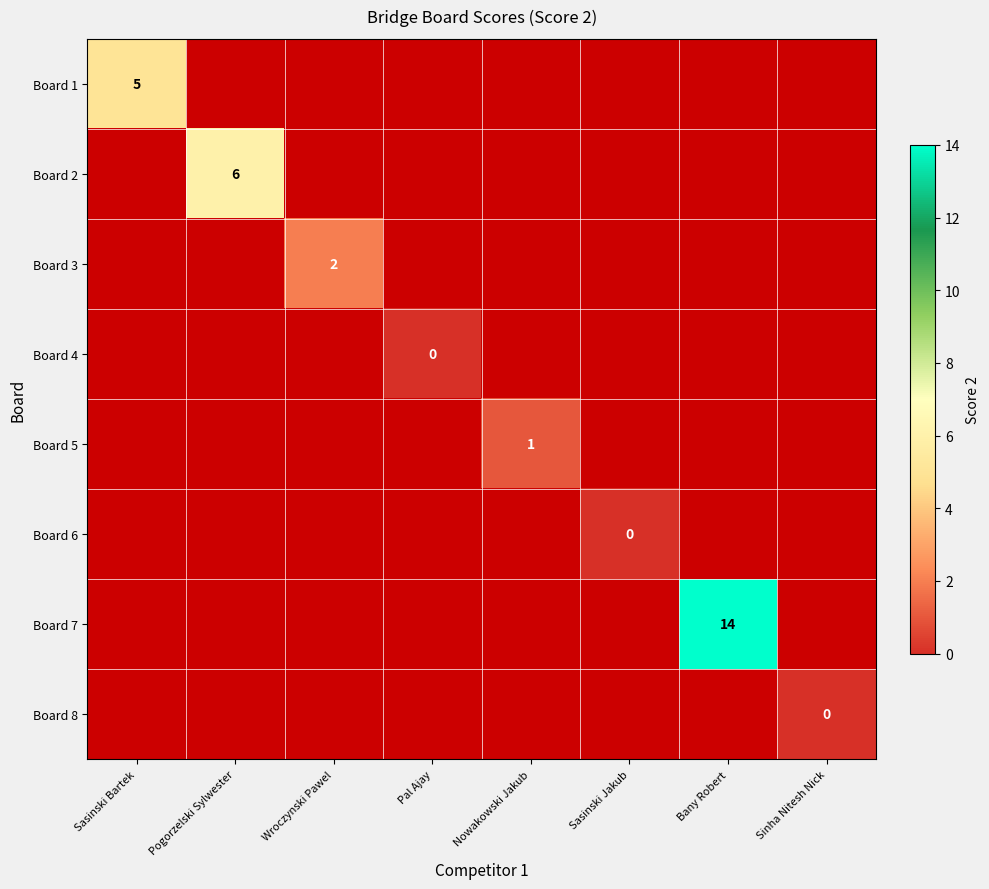

Which category has the lowest value across all series?

Pal Ajay